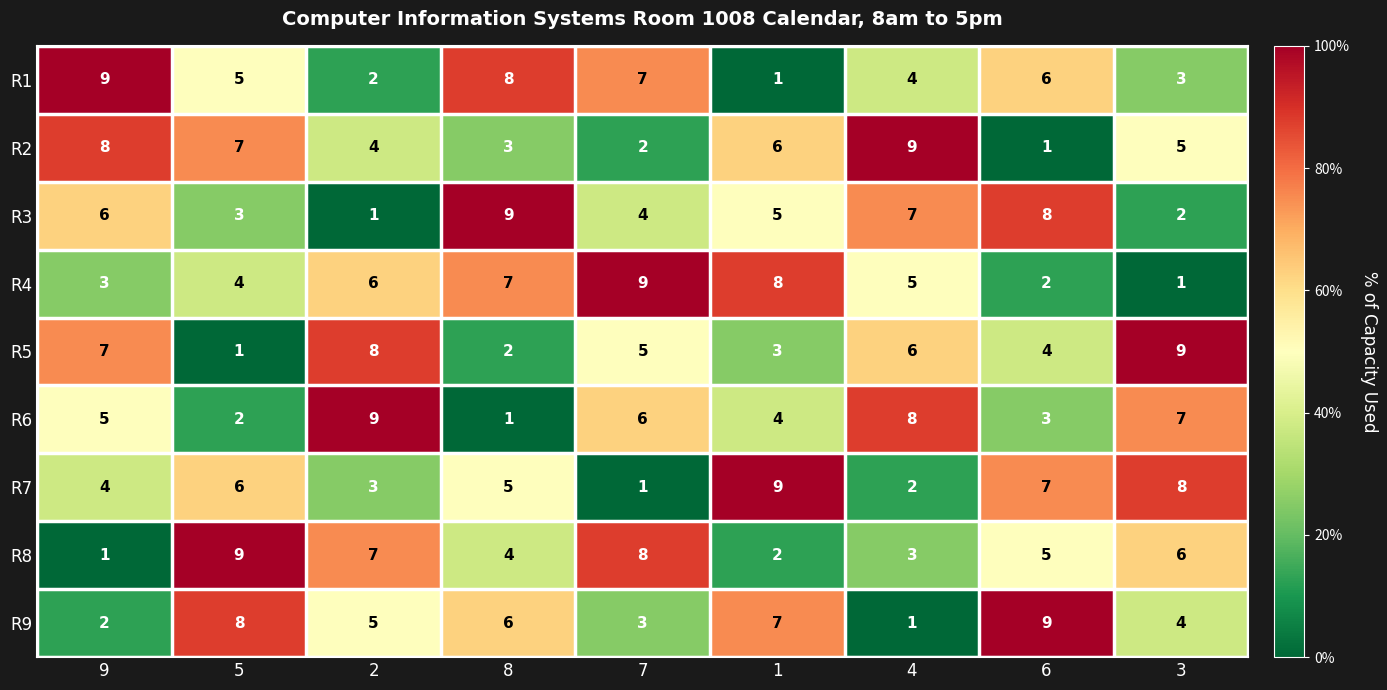

At which label does R1 first exceed 5?

9